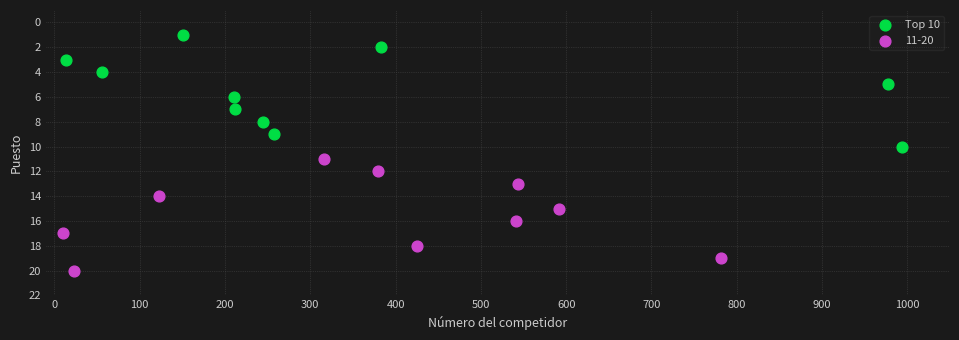

Which series contains the highest Y value?

11-20